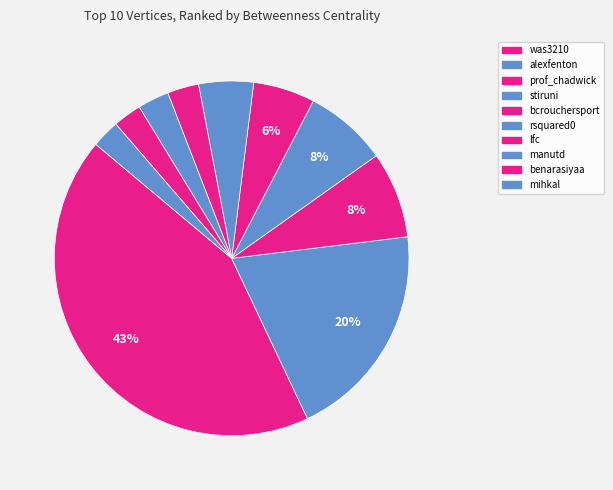

Which slice is the smallest?

mihkal